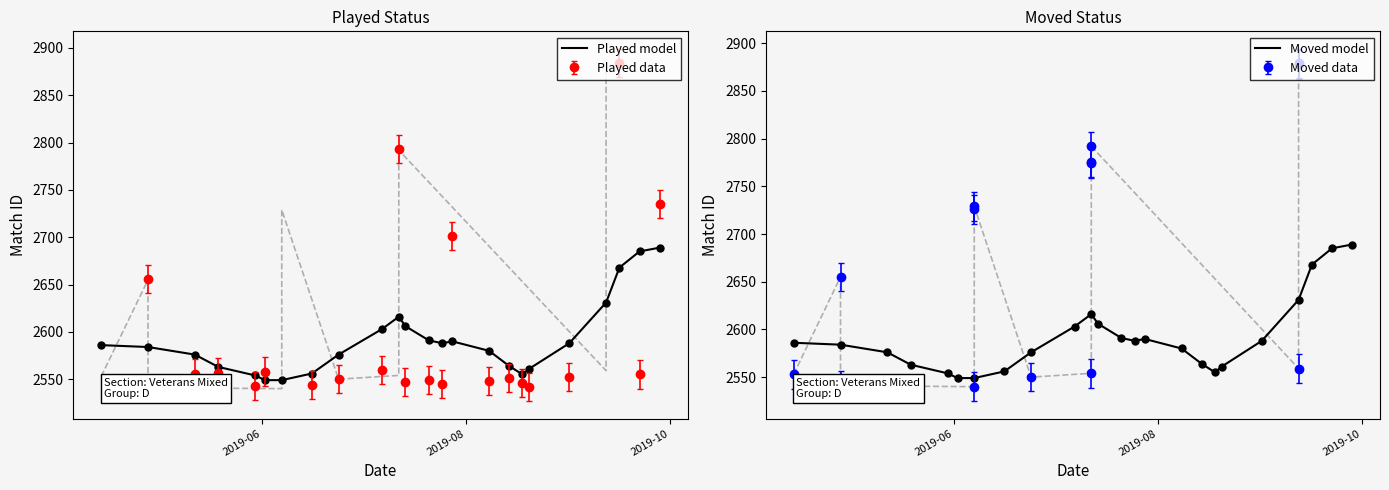

How many data points does each series have?

24